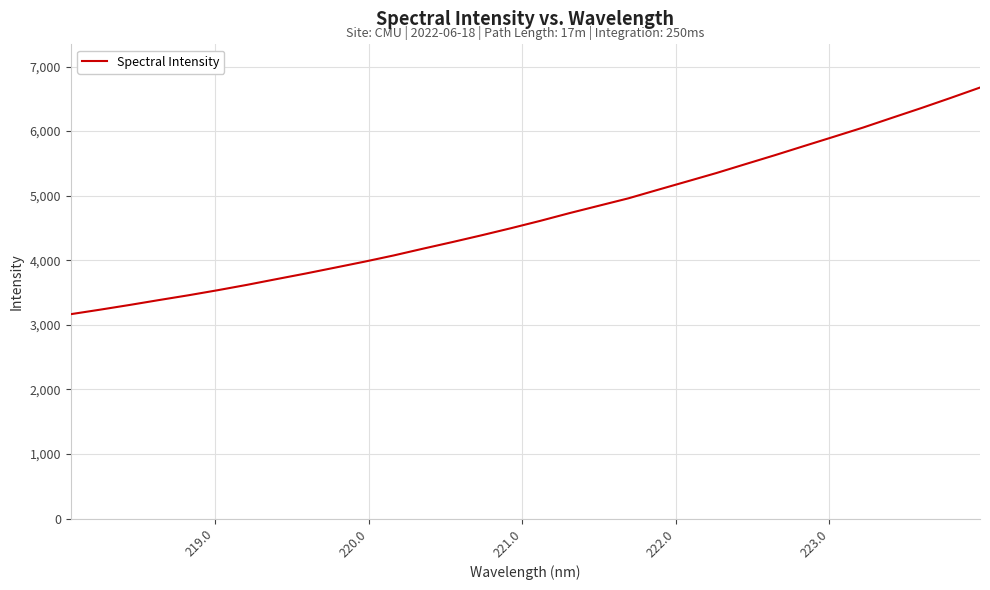

Does the chart have visible grid lines?

Yes